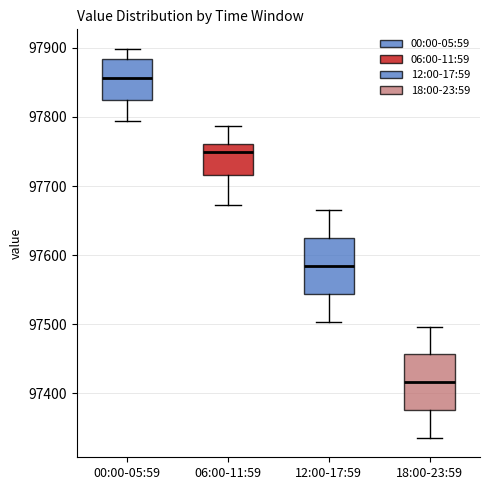

Reading left to right, transcribe this box plot: for each box, give where its median line is, the range the box spans, and where its two whiskers end, as read against the y-axis. The values are not printed on the chart, so give them approximately, as read against the axis.

00:00-05:59: median 97860, box 97830 to 97880, whiskers 97790 to 97900
06:00-11:59: median 97750, box 97720 to 97760, whiskers 97670 to 97790
12:00-17:59: median 97580, box 97540 to 97620, whiskers 97500 to 97670
18:00-23:59: median 97420, box 97380 to 97460, whiskers 97340 to 97500